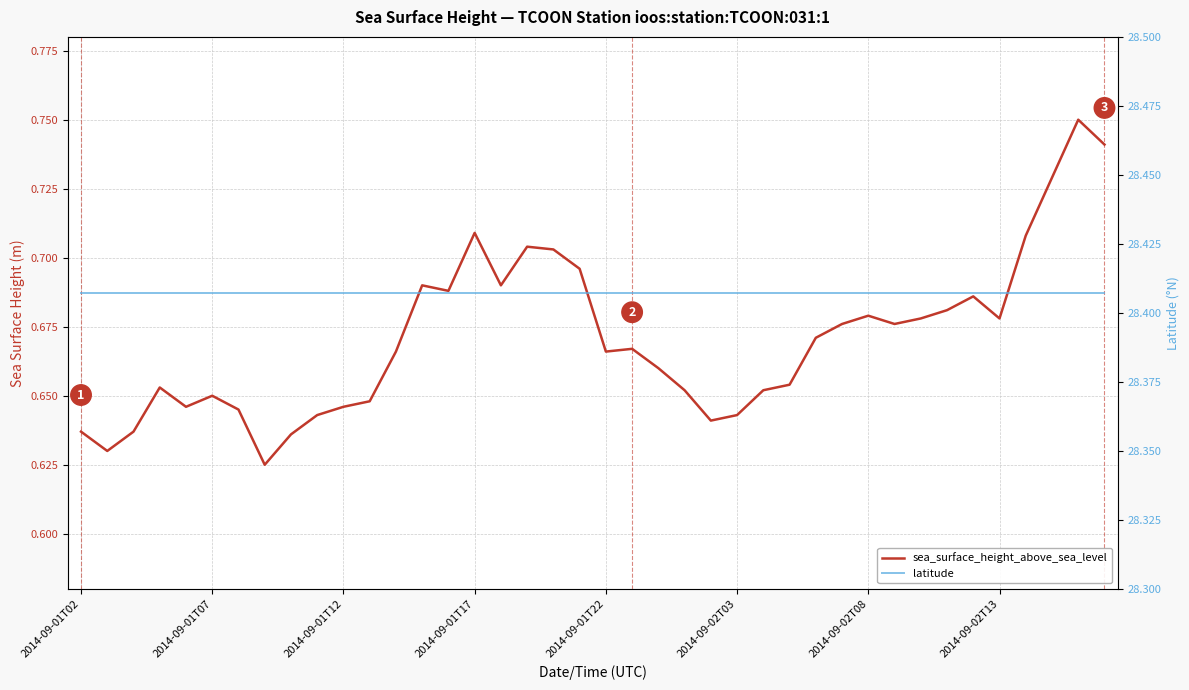

What is the highest value of the latitude series?

28.4